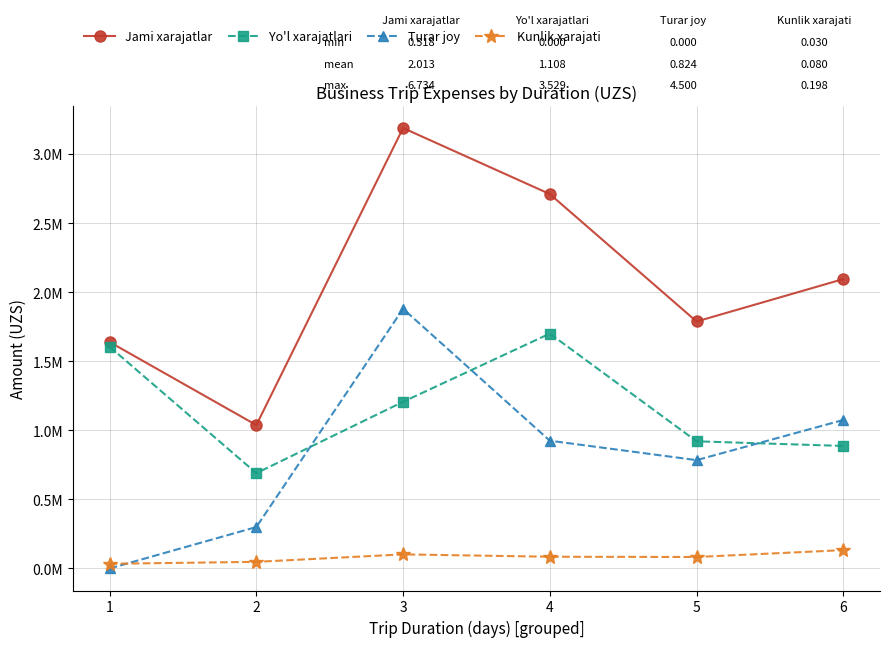

What is the spread (max minus min) of values at 1?

1639494.0